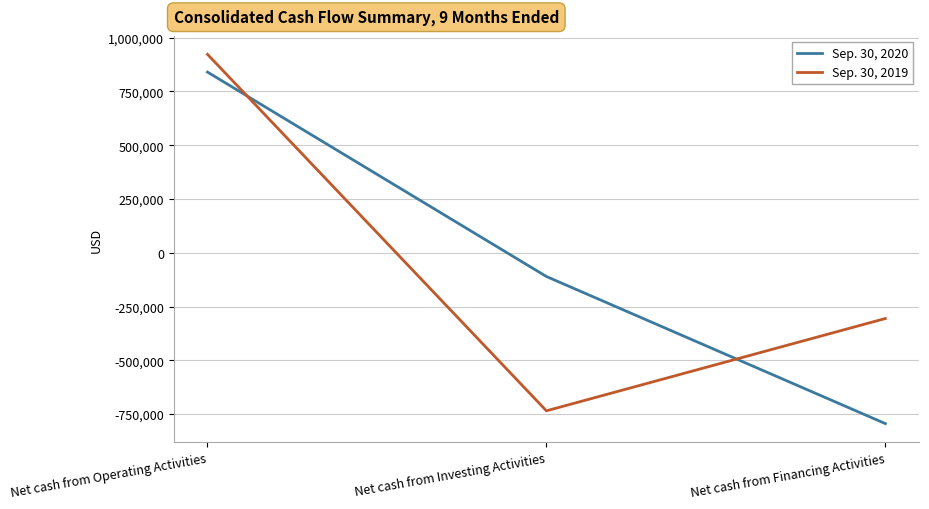

How many values in the Sep. 30, 2019 series are below -305618?

1